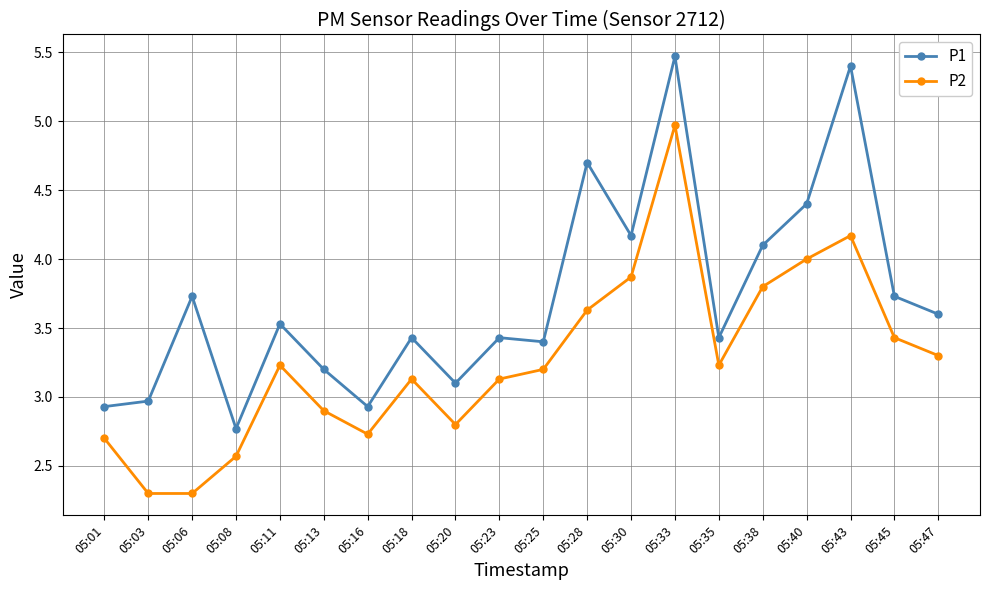

Rank the series by their average value, from lowest to highest.

P2, P1